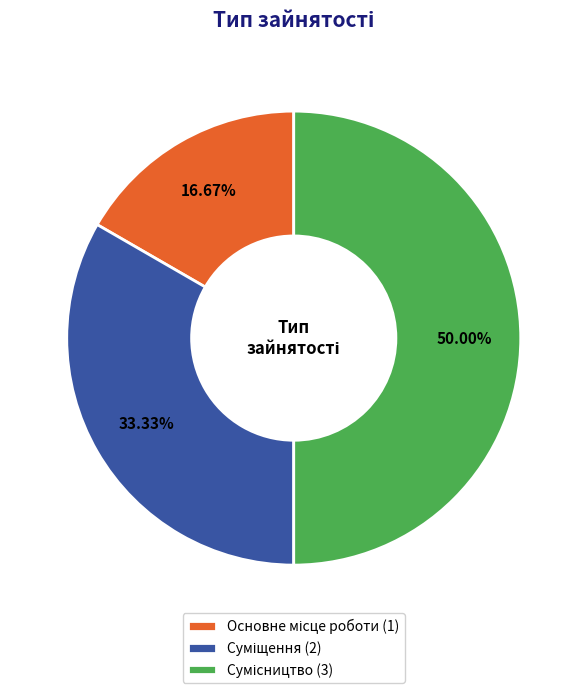

Does any single category account for the majority?

No